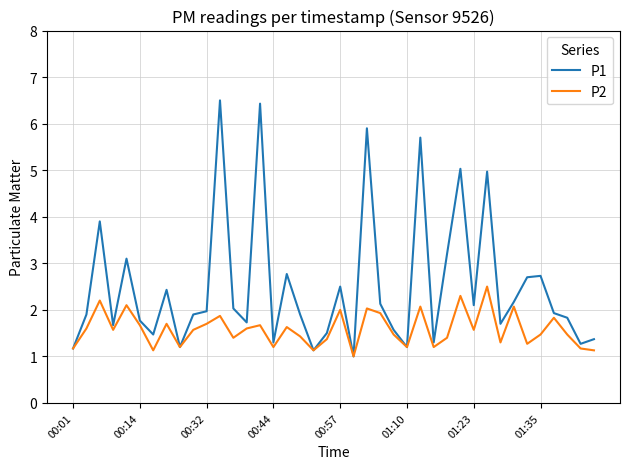

What is the highest value of the P2 series?

2.5